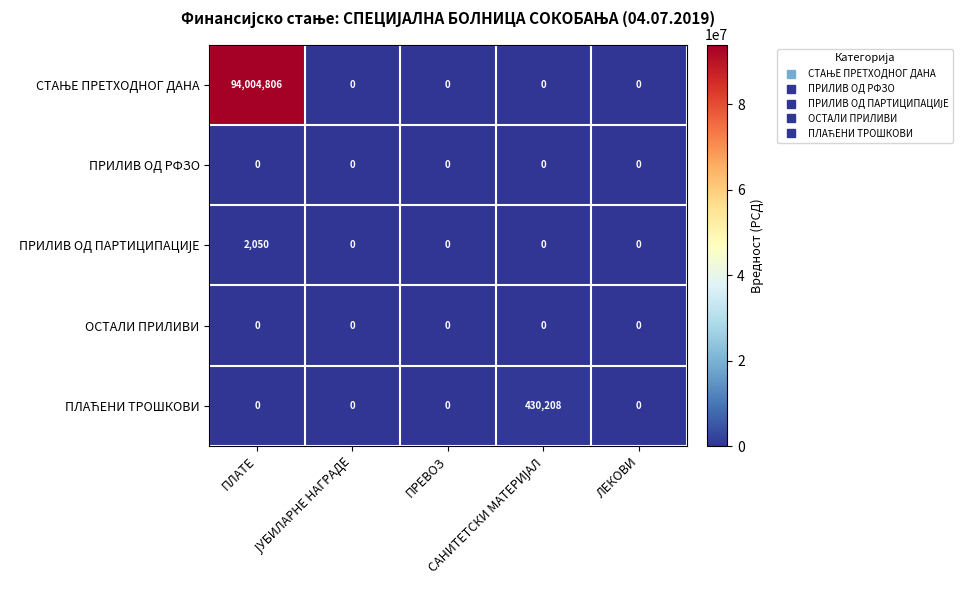

What is the greatest value displayed?

94004806